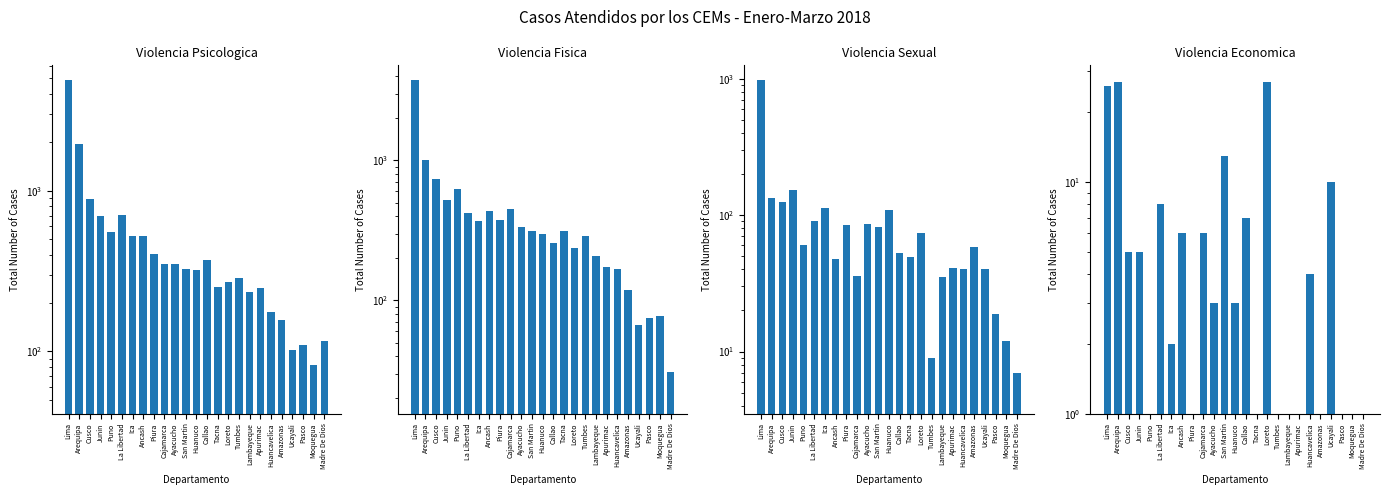

At Callao, list the series in order from largest to smallest.

Violencia Psicologica, Violencia Fisica, Violencia Sexual, Violencia Economica